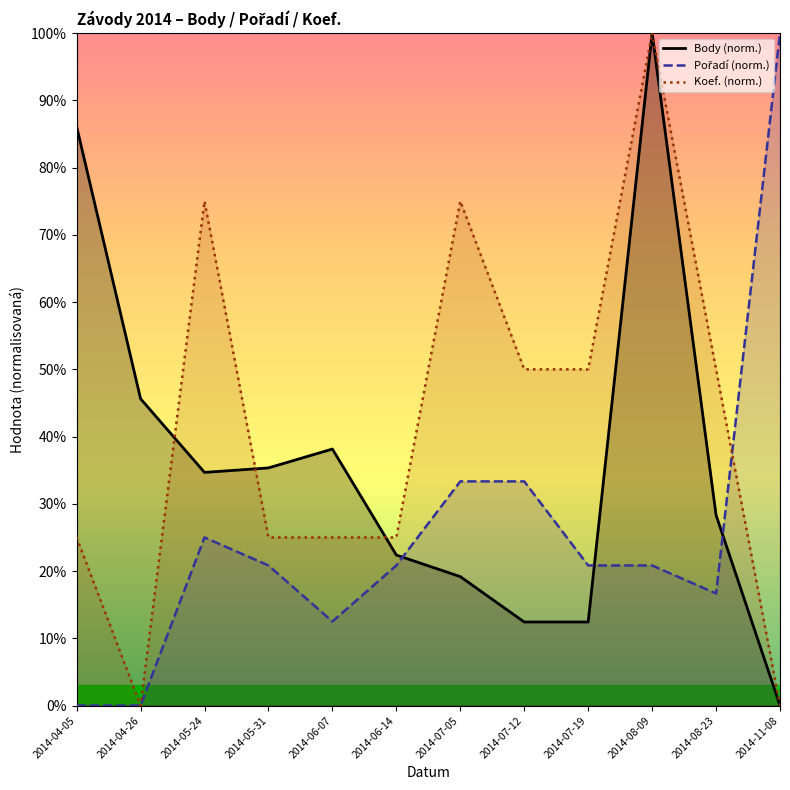

How many intersections are there between Pořadí (norm.) and Body (norm.)?

3